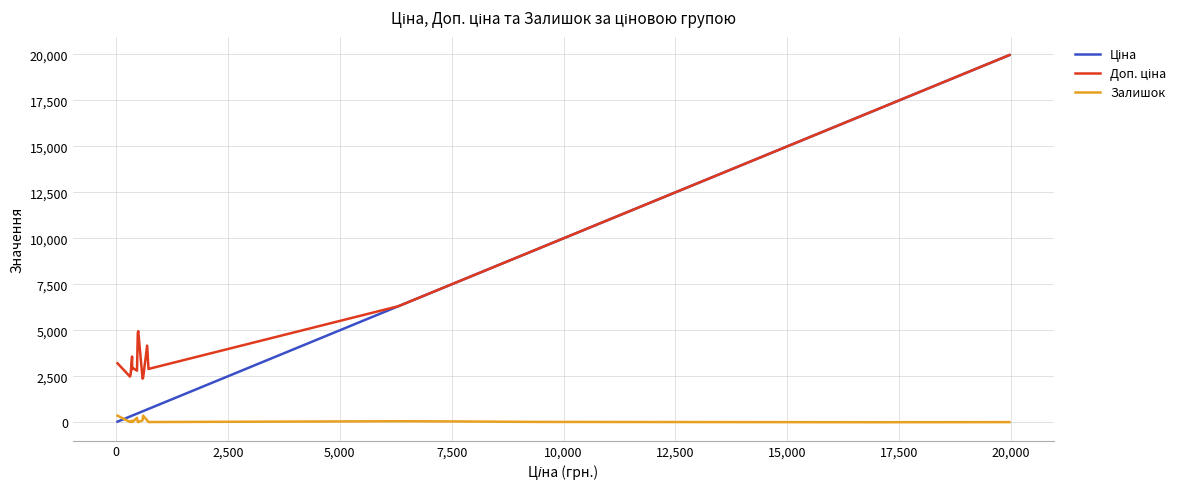

True or false: Доп. ціна and Залишок intersect in this chart.

False